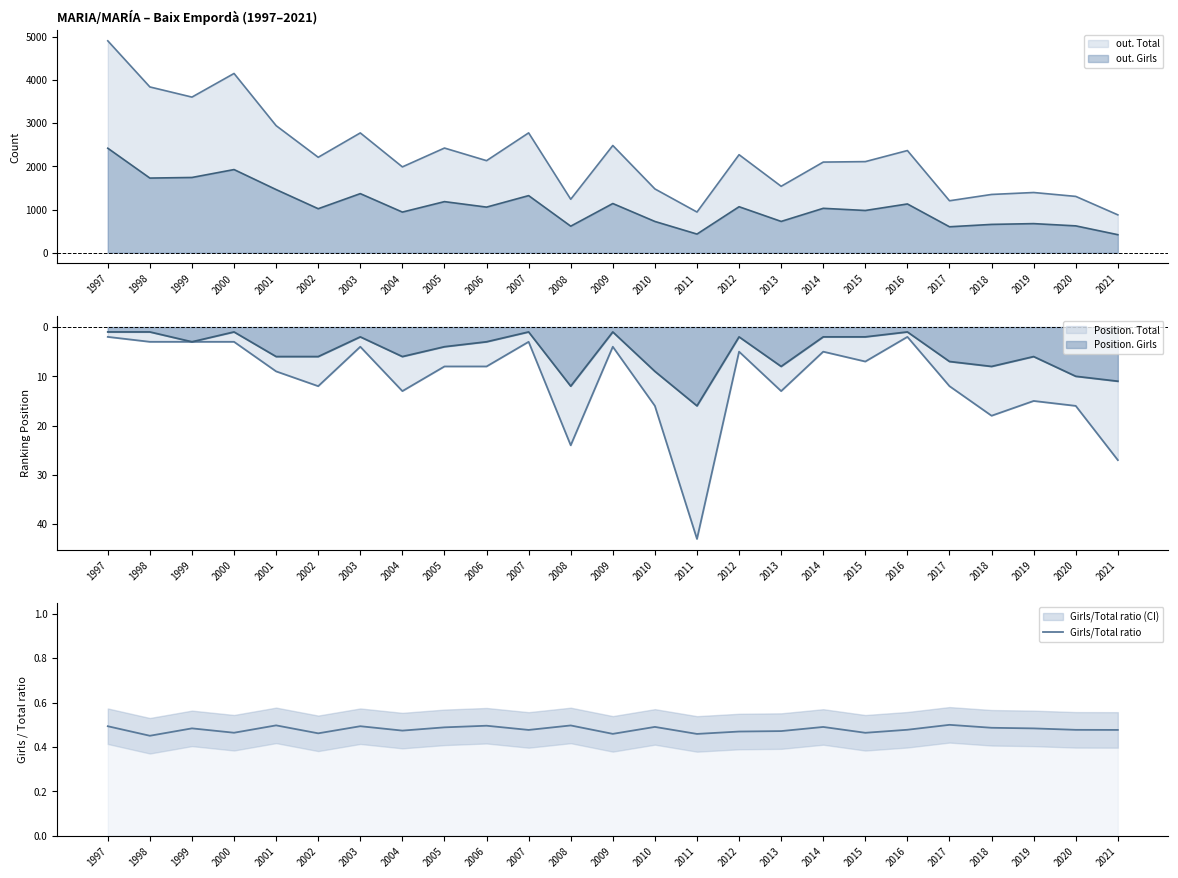

Rank the categories by value from lowest to highest.

1998, 2011, 2009, 2002, 2015, 2000, 2012, 2013, 2004, 2007, 2021, 2020, 2016, 2019, 1999, 2018, 2005, 2014, 2010, 1997, 2003, 2006, 2008, 2001, 2017